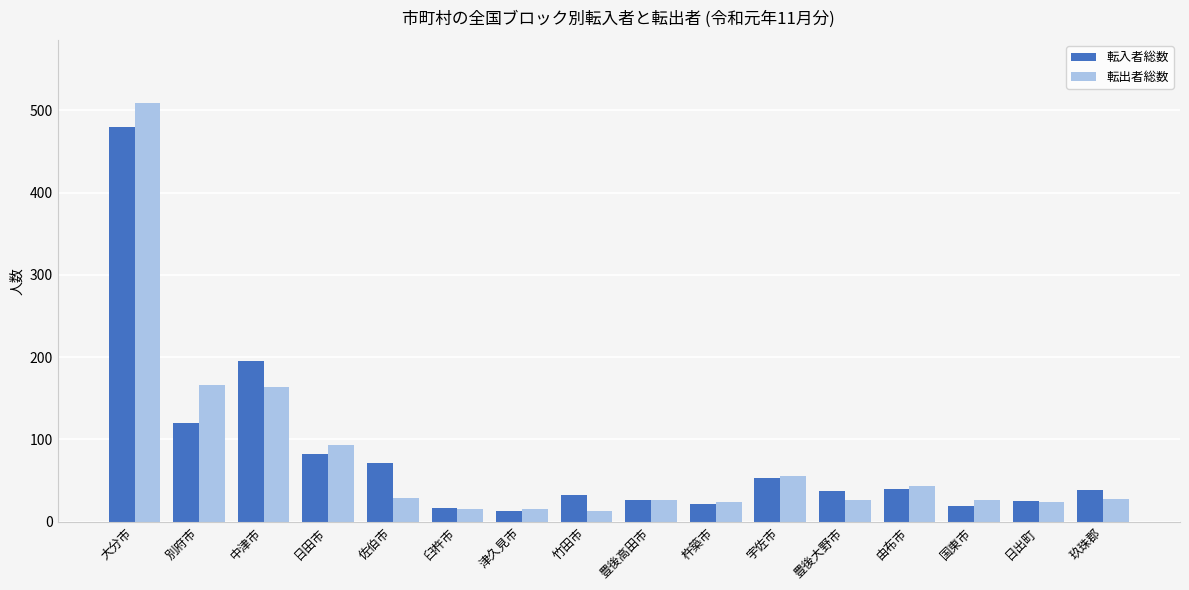

What is the difference between the maximum and minimum values in the 転出者総数 series?

496